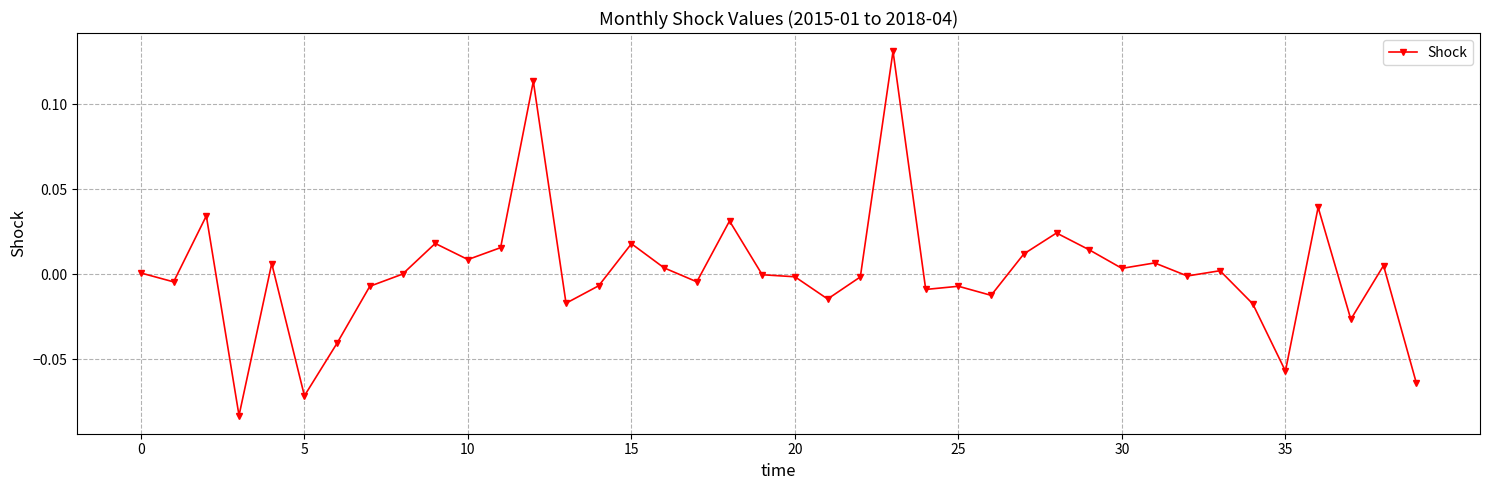

True or false: there are more than 2 points higher than both neighbors.

True